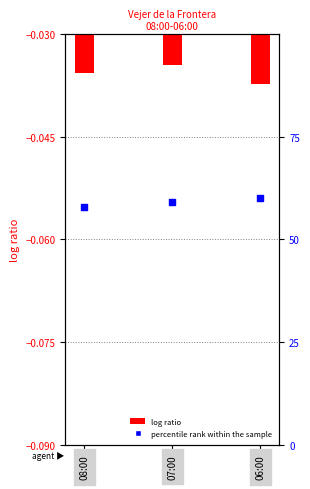

Which series has the largest total across all categories?

percentile rank within the sample